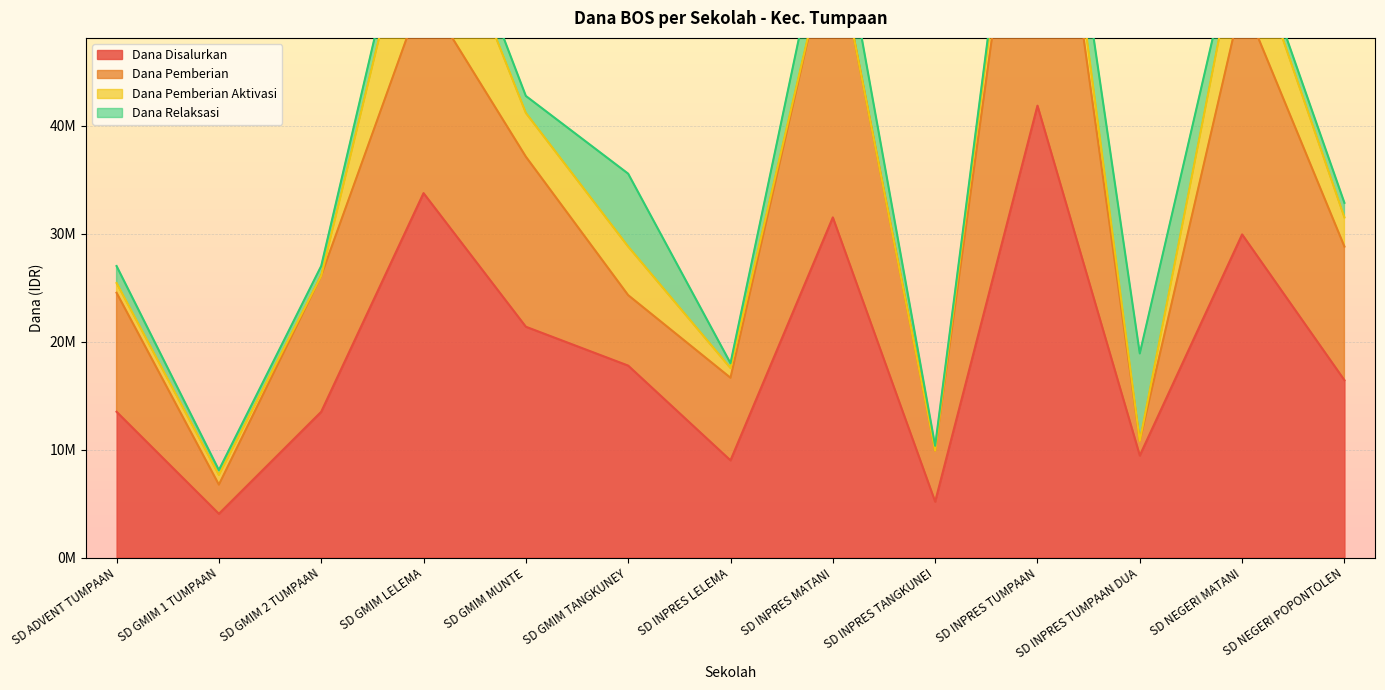

What is the sum of all Dana Pemberian values?

425925000